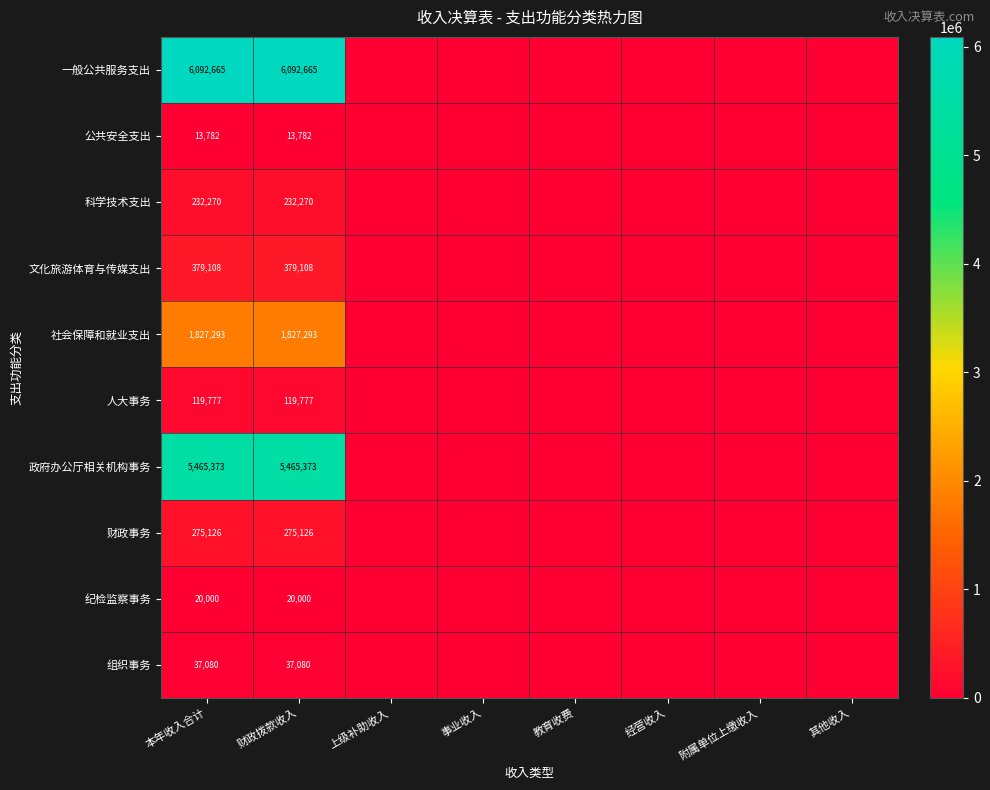

The value of 社会保障和就业支出 at 财政拨款收入 is 407785. True or false?

False